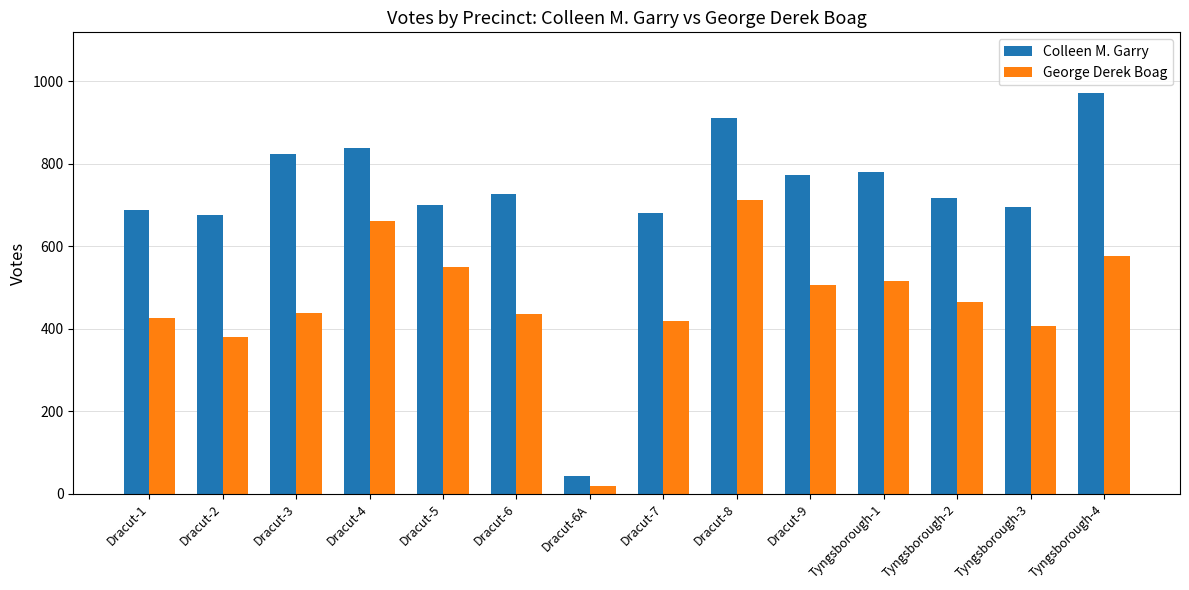

The value of George Derek Boag at Dracut-7 is 419. True or false?

True